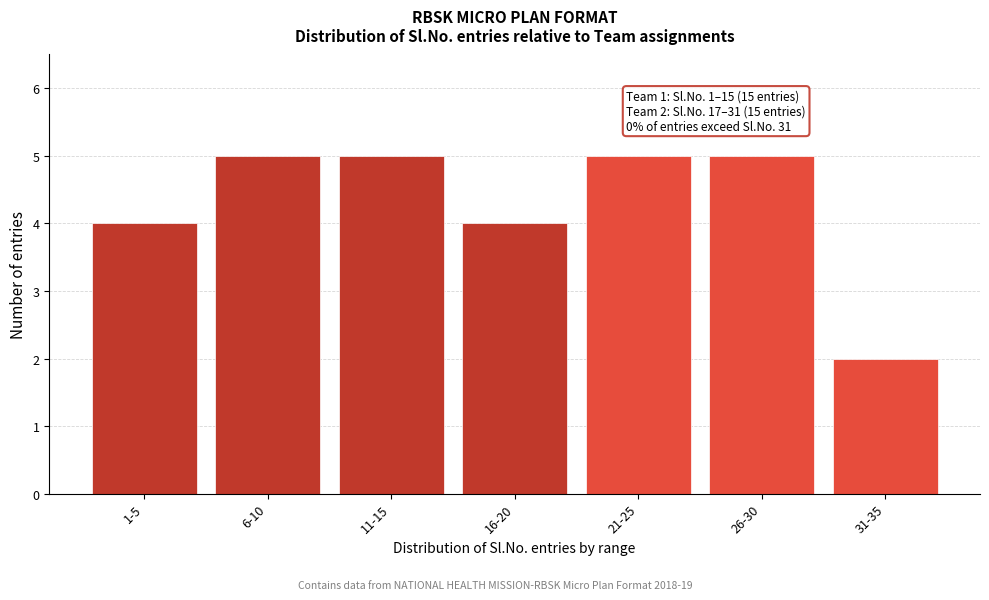

Reading left to right, extract all data points from this chart.

1-5=4	6-10=5	11-15=5	16-20=4	21-25=5	26-30=5	31-35=2